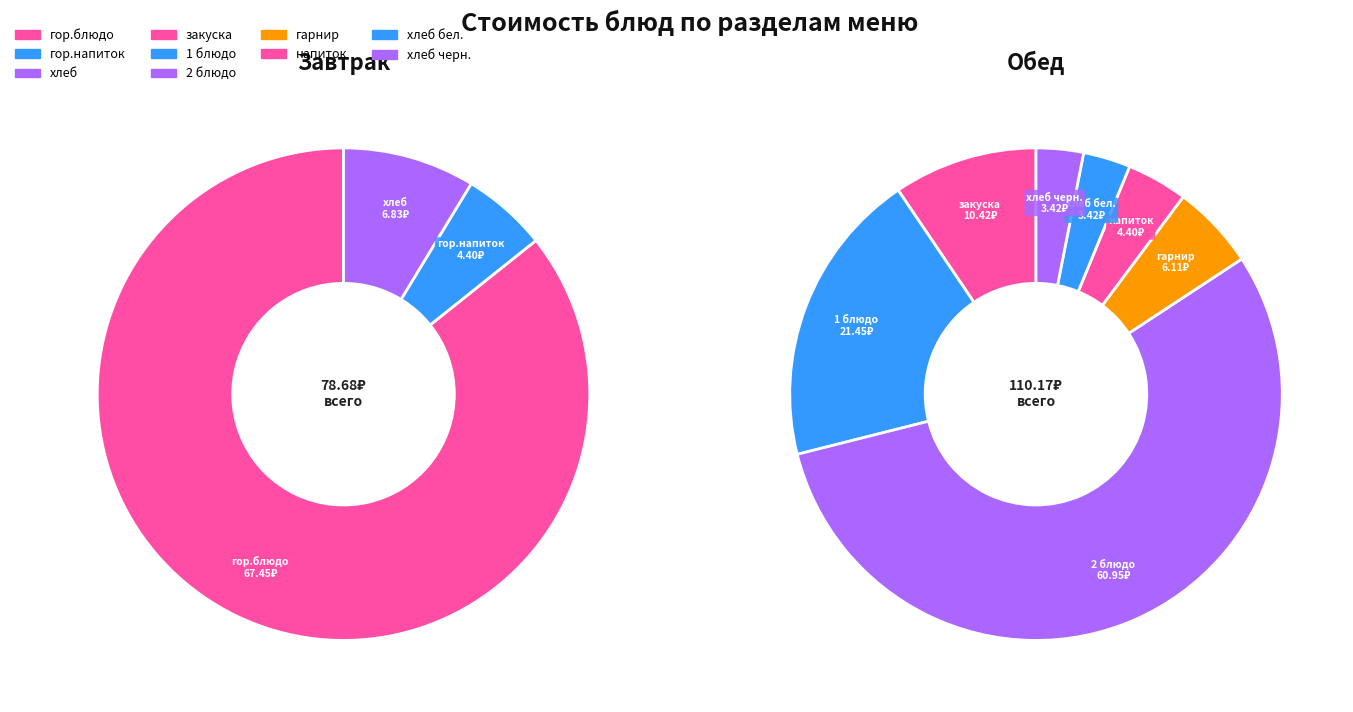

What is the change in value from гарнир to хлеб бел.?

-2.7